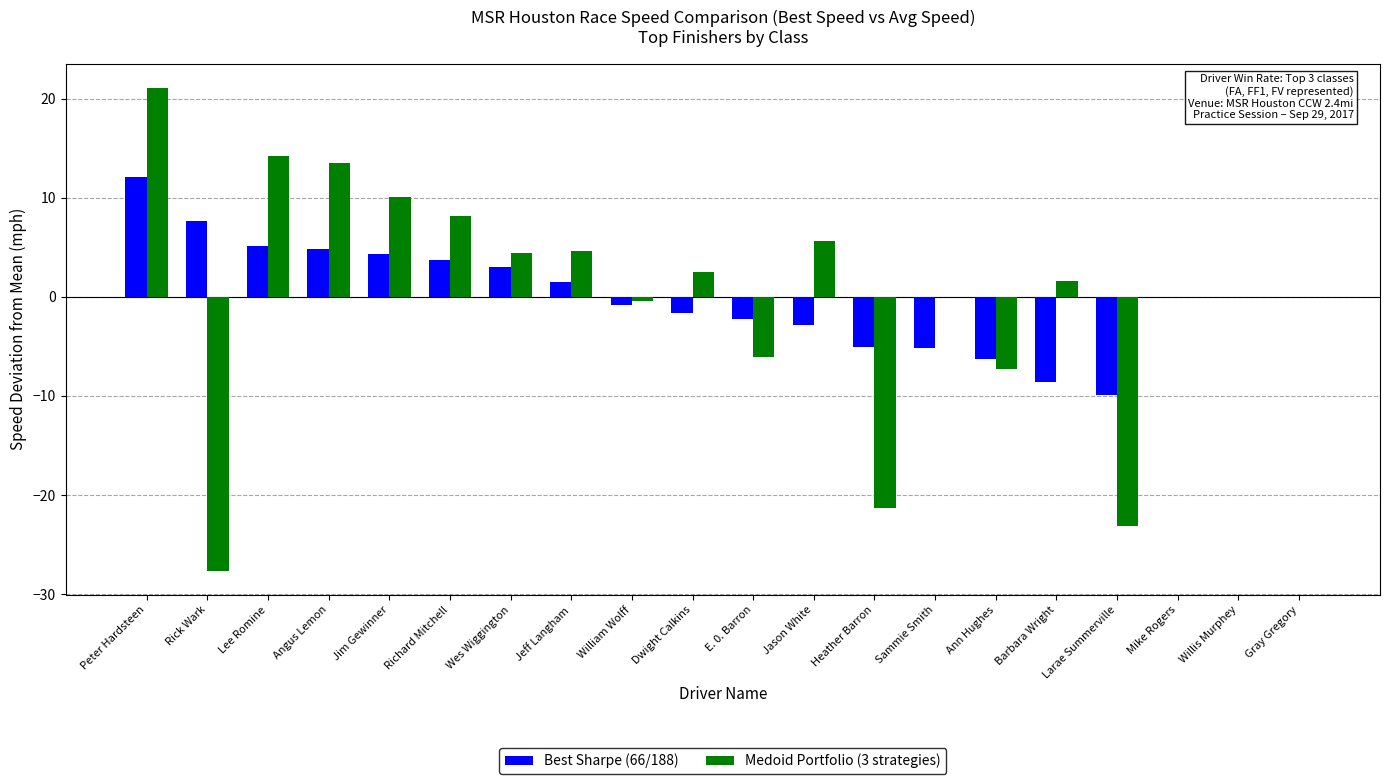

Where does the Medoid Portfolio (3 strategies) series first go above 1?

Peter Hardsteen